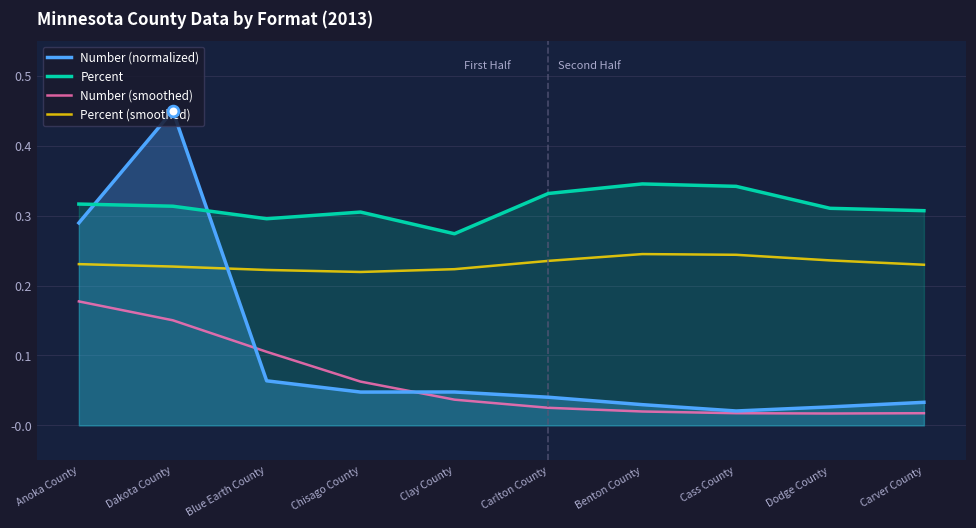

Which series has the largest total across all categories?

Percent